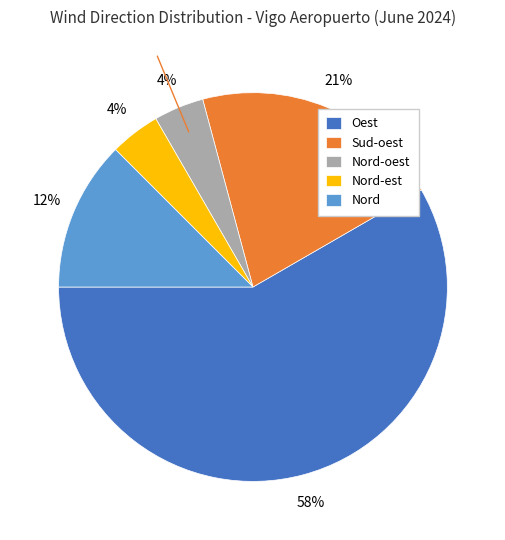

How many slices are in this pie chart?

5